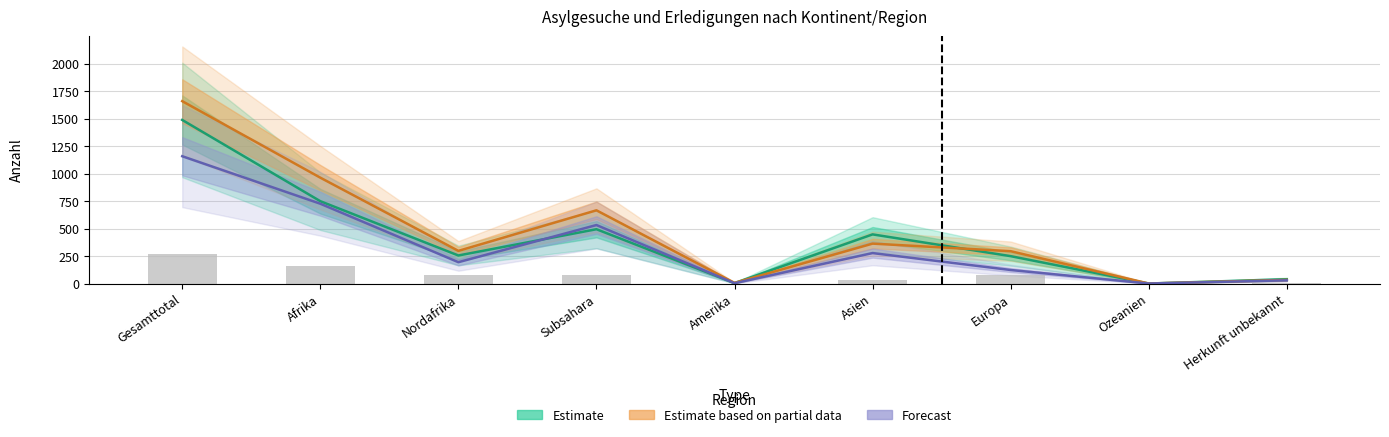

What value does the Total neue Asylgesuche series have at Europa?

249